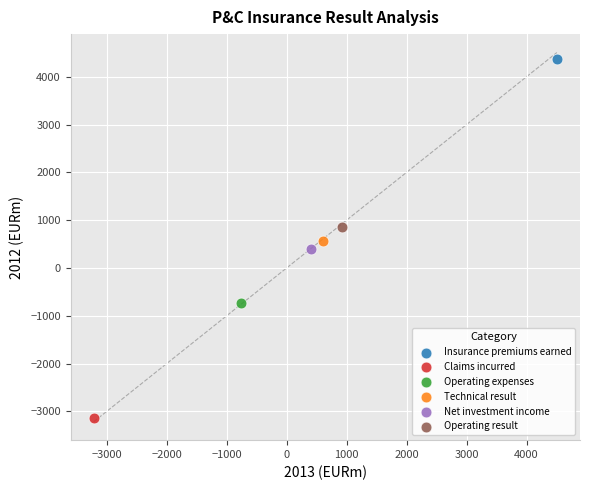

Which series contains the lowest Y value?

Claims incurred